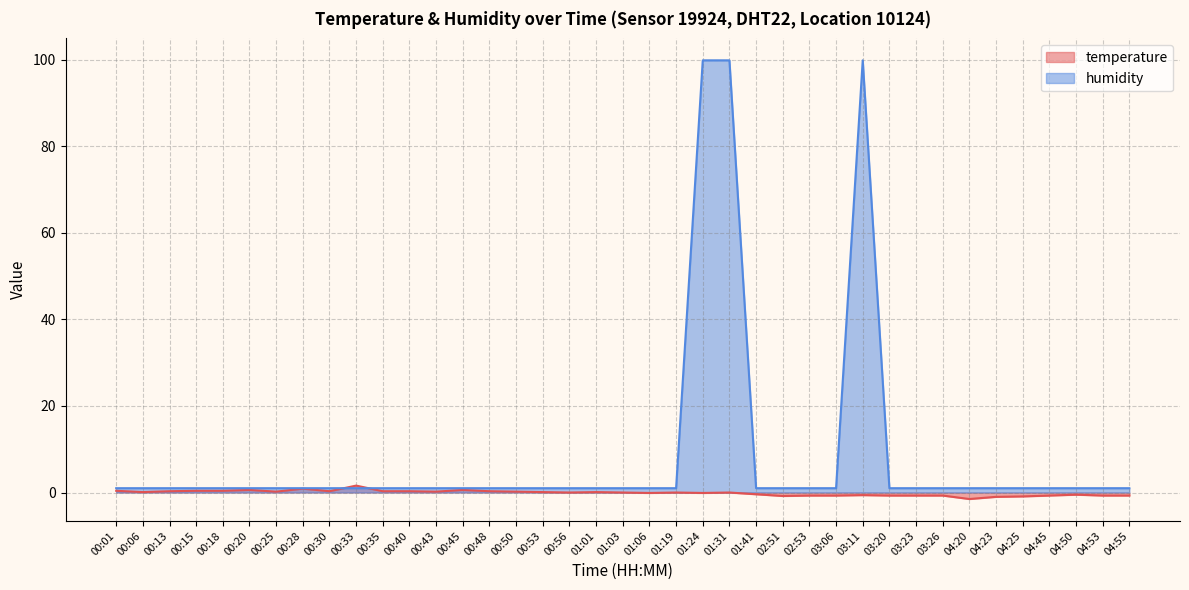

How many values in the humidity series exceed 1?

3